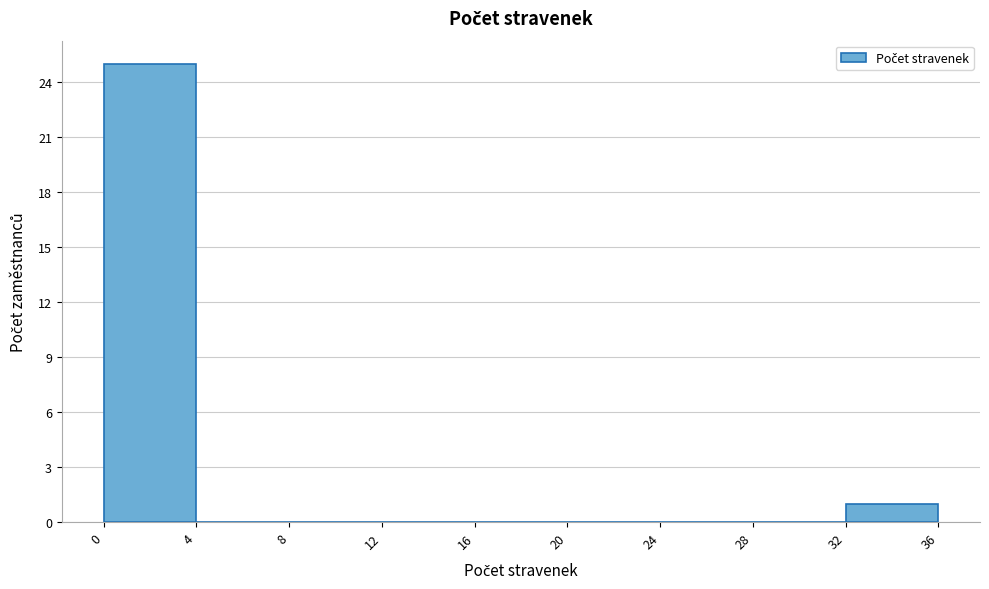

Reading left to right, transcribe this chart: for each bar, give the range it covers on the x-axis and its height. The values are not printed on the chart, so give them approximately, as read against the axis.

0 to 4: 25
4 to 8: 0
8 to 12: 0
12 to 16: 0
16 to 20: 0
20 to 24: 0
24 to 28: 0
28 to 32: 0
32 to 36: 1